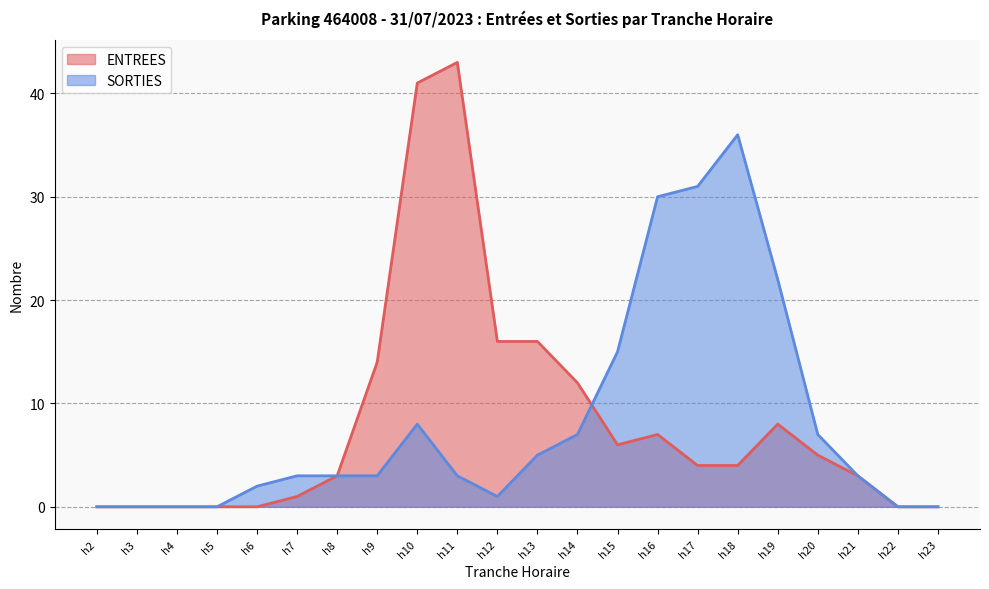

Which series changed the most between 4 and 21?

SORTIES